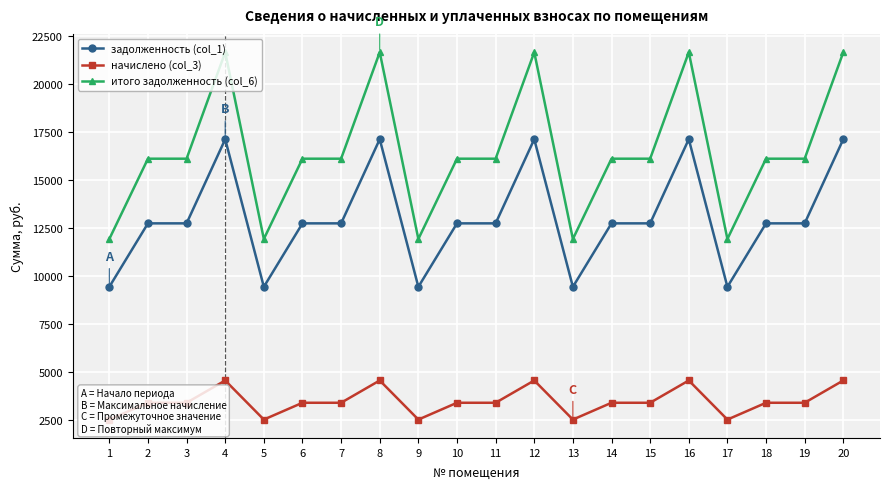

True or false: начислено (col_3) and задолженность (col_1) intersect in this chart.

False